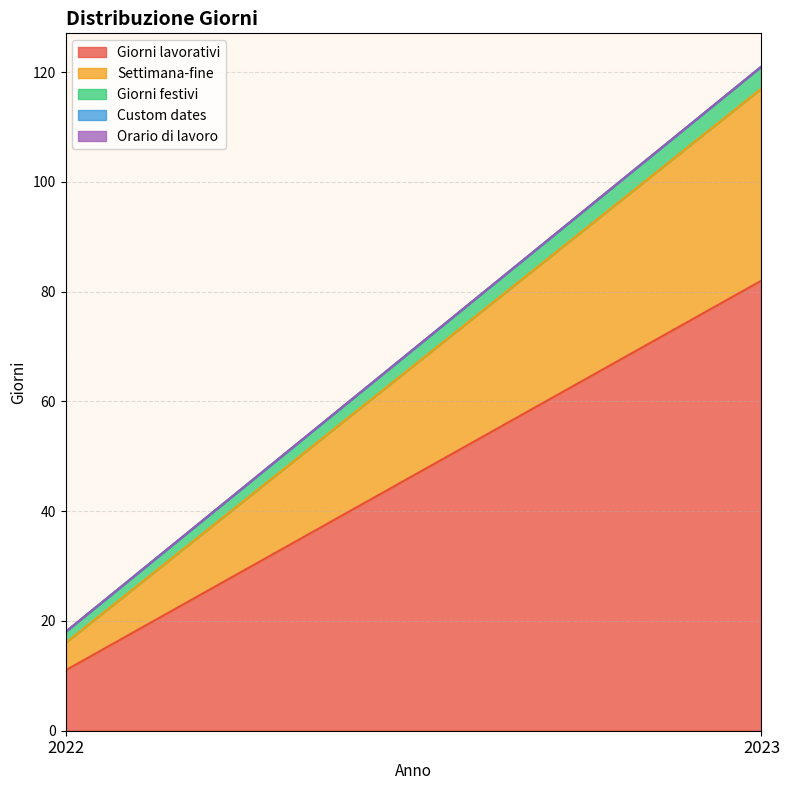

True or false: Giorni festivi has a value of 1 at 2022.

False